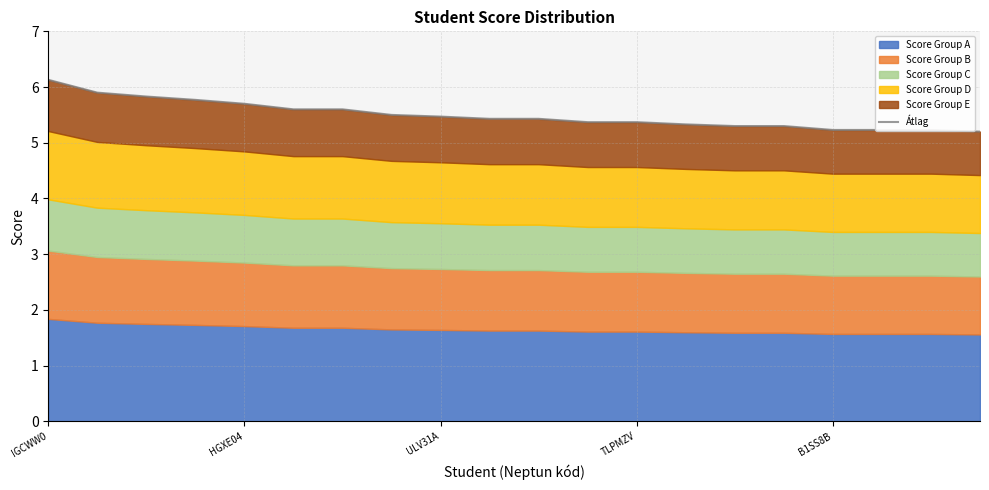

How many categories are shown in the chart?

20